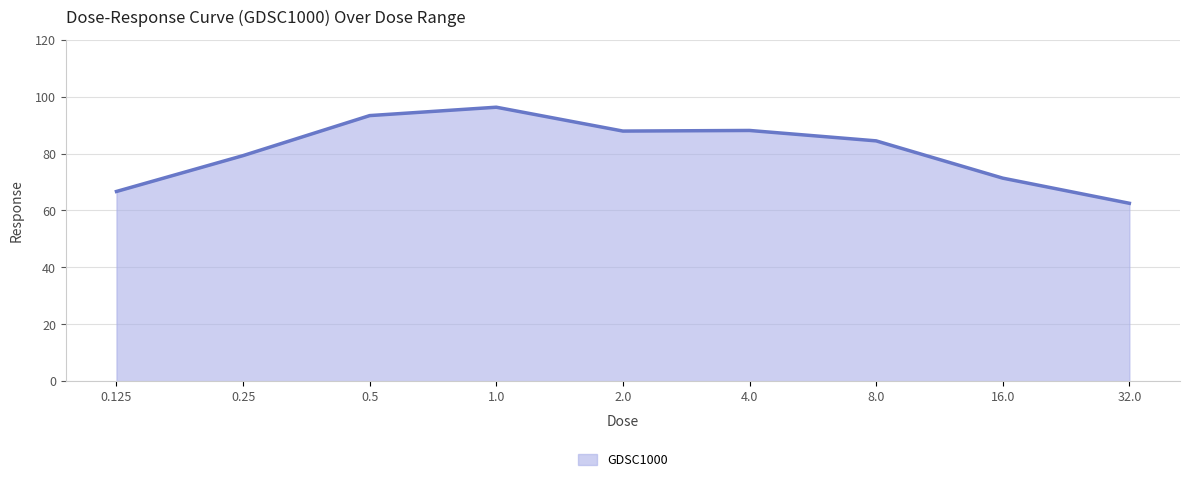

How many values are below 84?

4